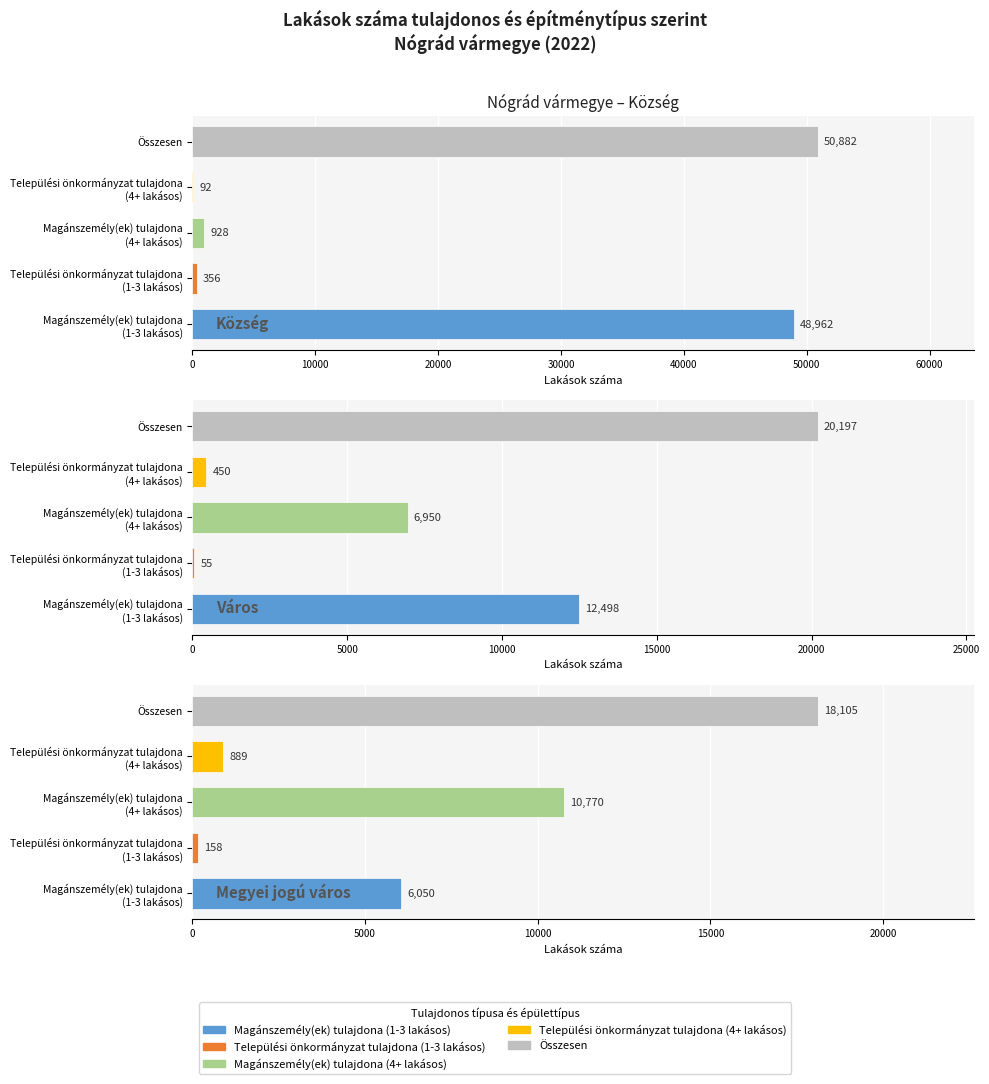

What are all the series names shown in the legend?

Magánszemély(ek) tulajdona (1-3 lakásos), Települési önkormányzat tulajdona (1-3 lakásos), Magánszemély(ek) tulajdona (4+ lakásos), Települési önkormányzat tulajdona (4+ lakásos), Összesen